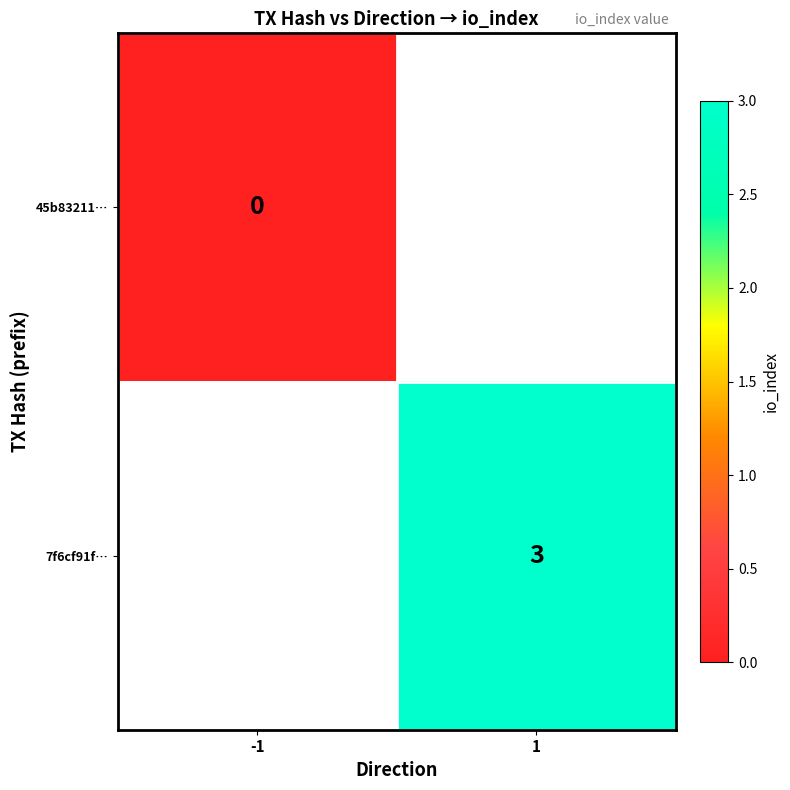

Is the value of 7f6cf91f… at 1 greater than the value of 45b83211… at -1?

Yes